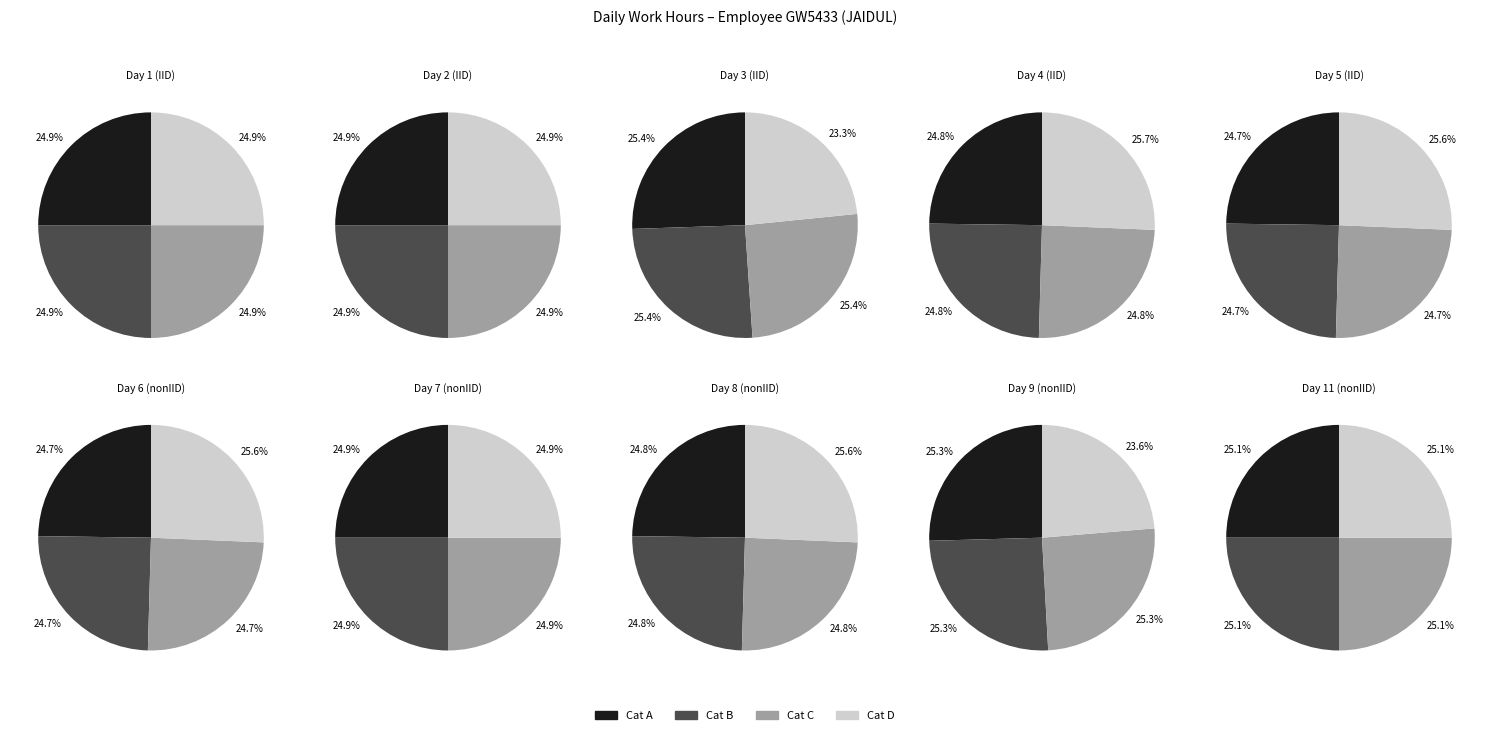

True or false: Mon (4) accounts for 23% of the total.

False